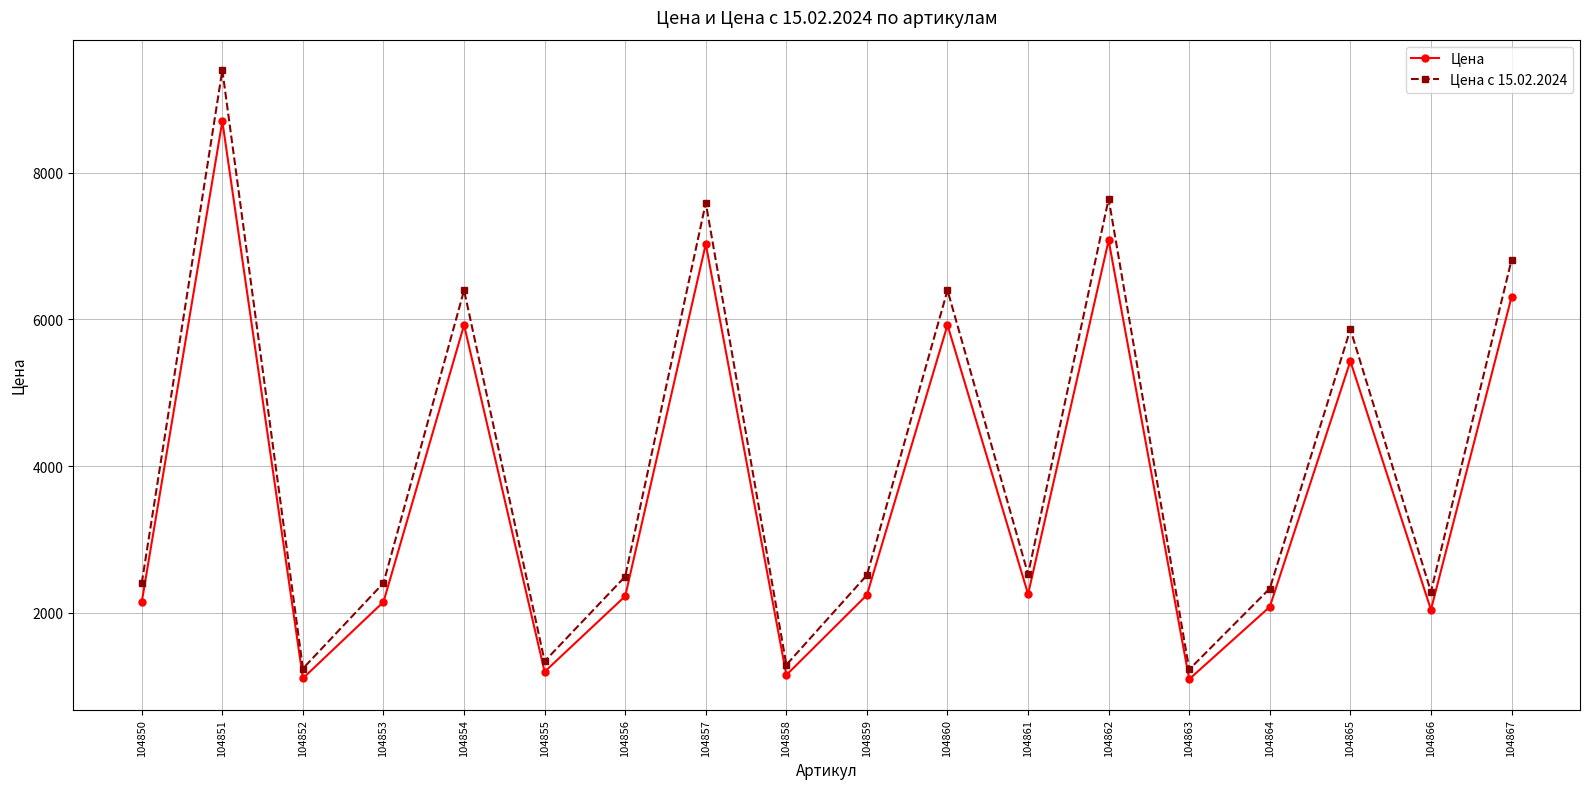

What is the spread (max minus min) of values at 104860?

473.8